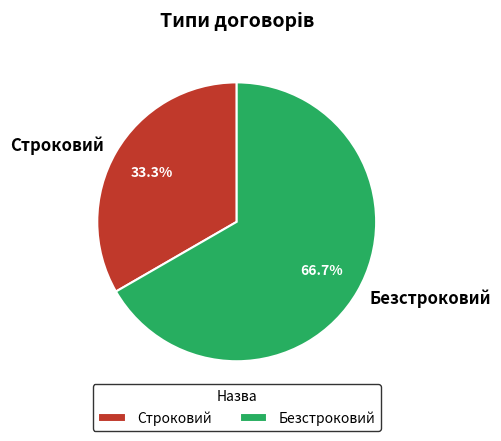

Which has a higher value, Безстроковий or Строковий?

Безстроковий